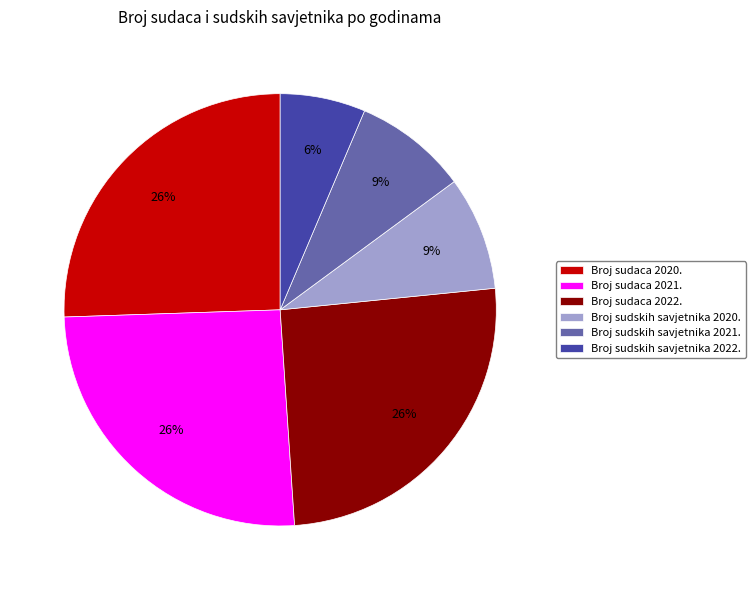

Does Broj sudaca 2022. account for over 50% of the chart?

No